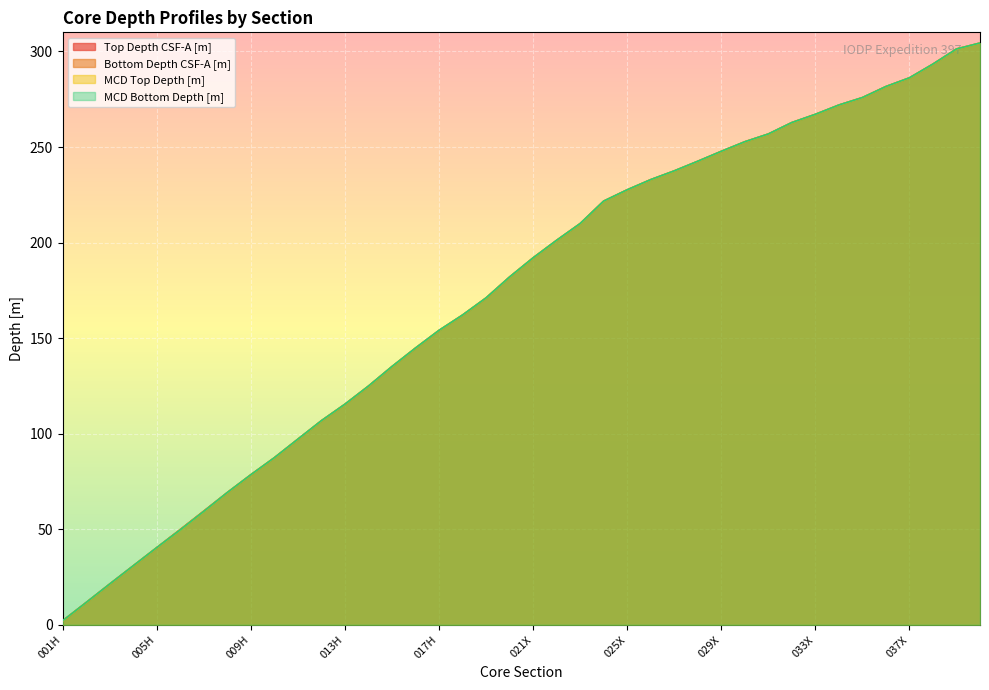

What is the label of the 31st point from the left?

031X